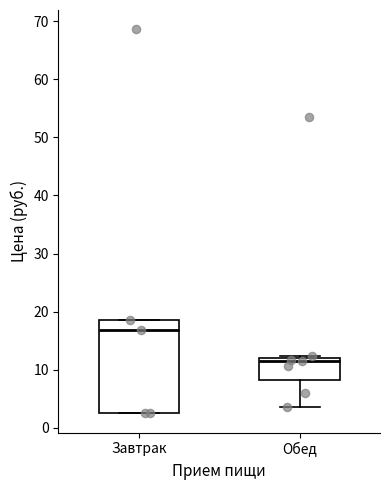

Reading left to right, read every box against the y-axis: the position of its median line, the range the box covers, and the ends of its whiskers. The values are not printed on the chart, so give them approximately, as read against the axis.

Завтрак: median 17, box 3 to 19, whiskers 3 to 19
Обед: median 12 (just below the box's upper edge), box 8 to 12, whiskers 4 to 12